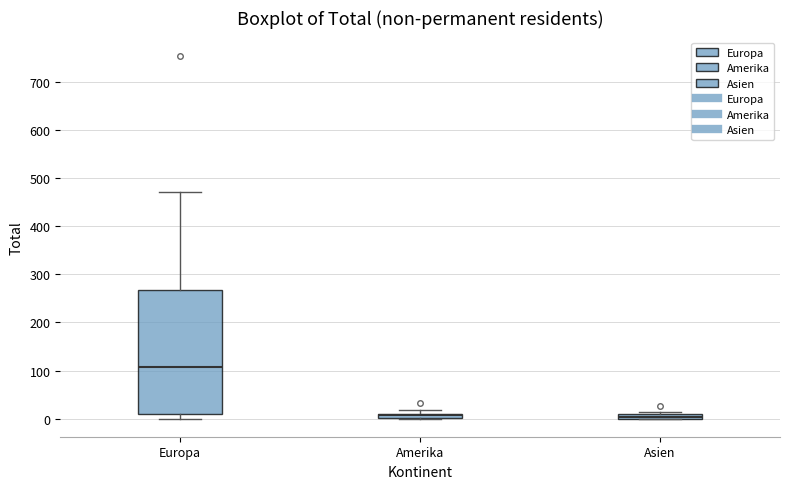

Comparing the boxes themselves (not the whiskers), which one is the tallest?

Europa